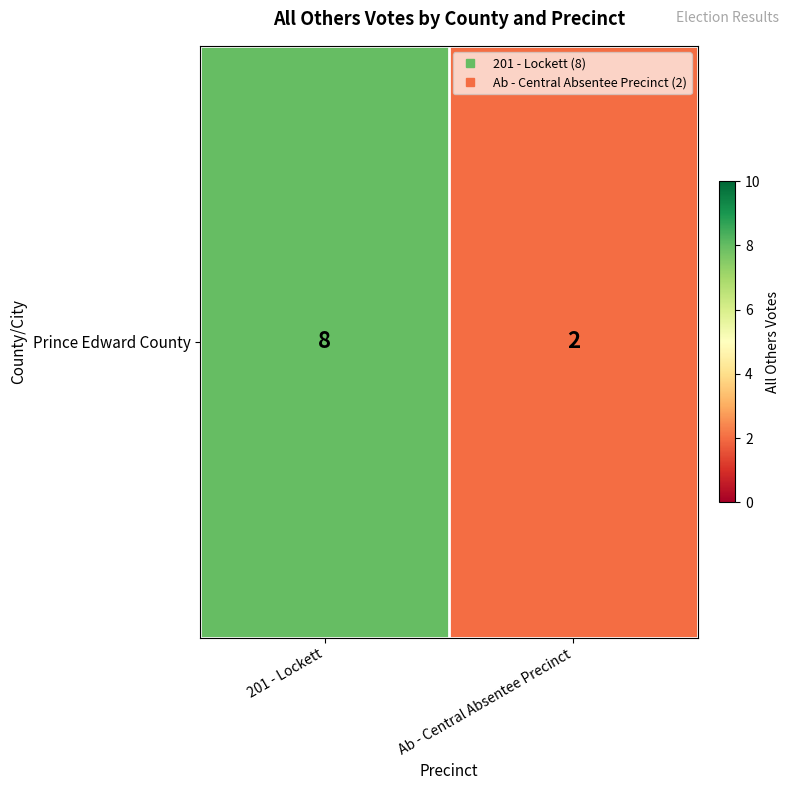

Reading left to right, list all the values displayed in this chart.

201 - Lockett=8	Ab - Central Absentee Precinct=2